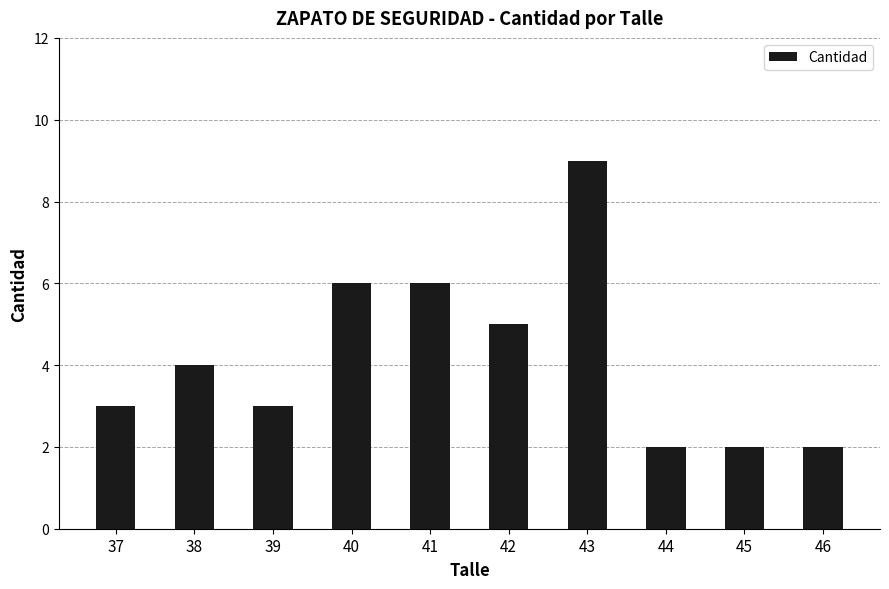

What is the difference between the maximum and minimum values?

7